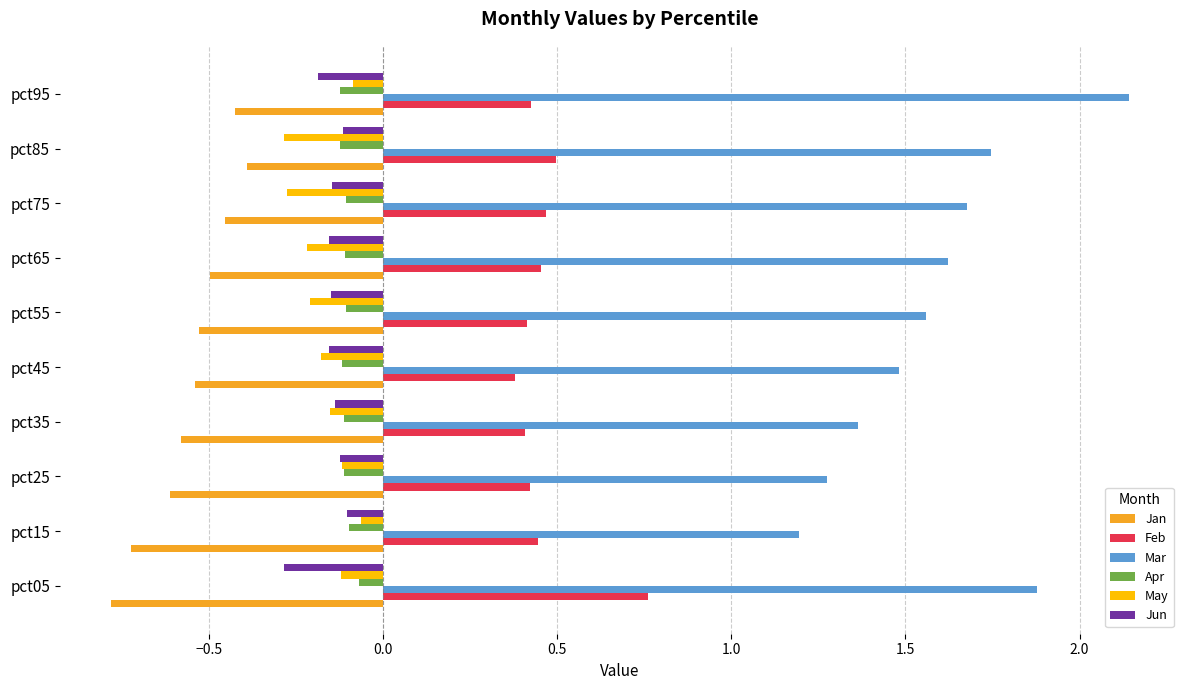

What is the minimum value for Jan?

-0.8